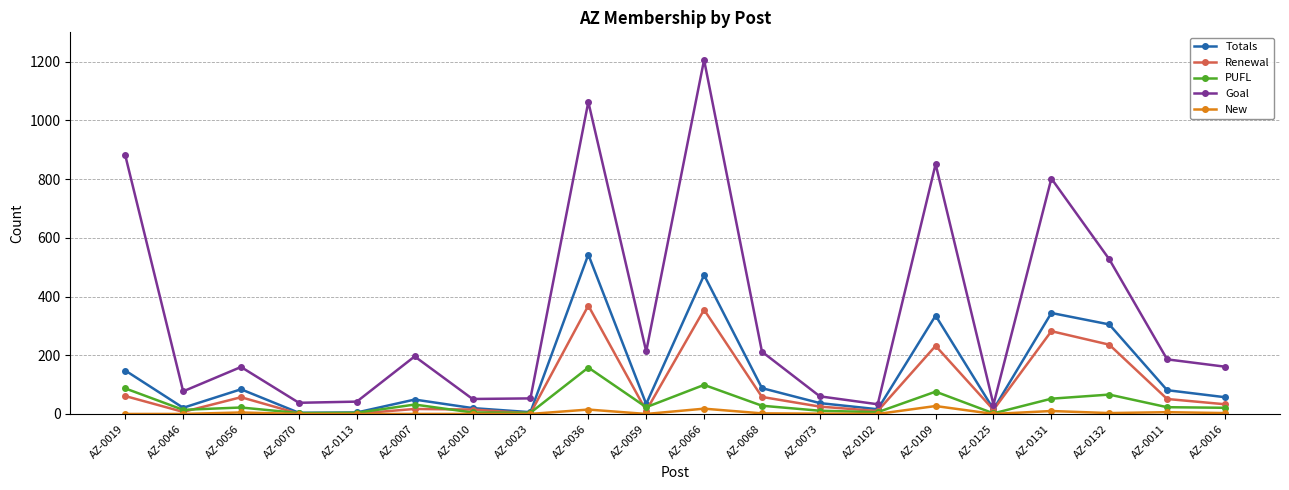

What is the greatest value displayed?

1206